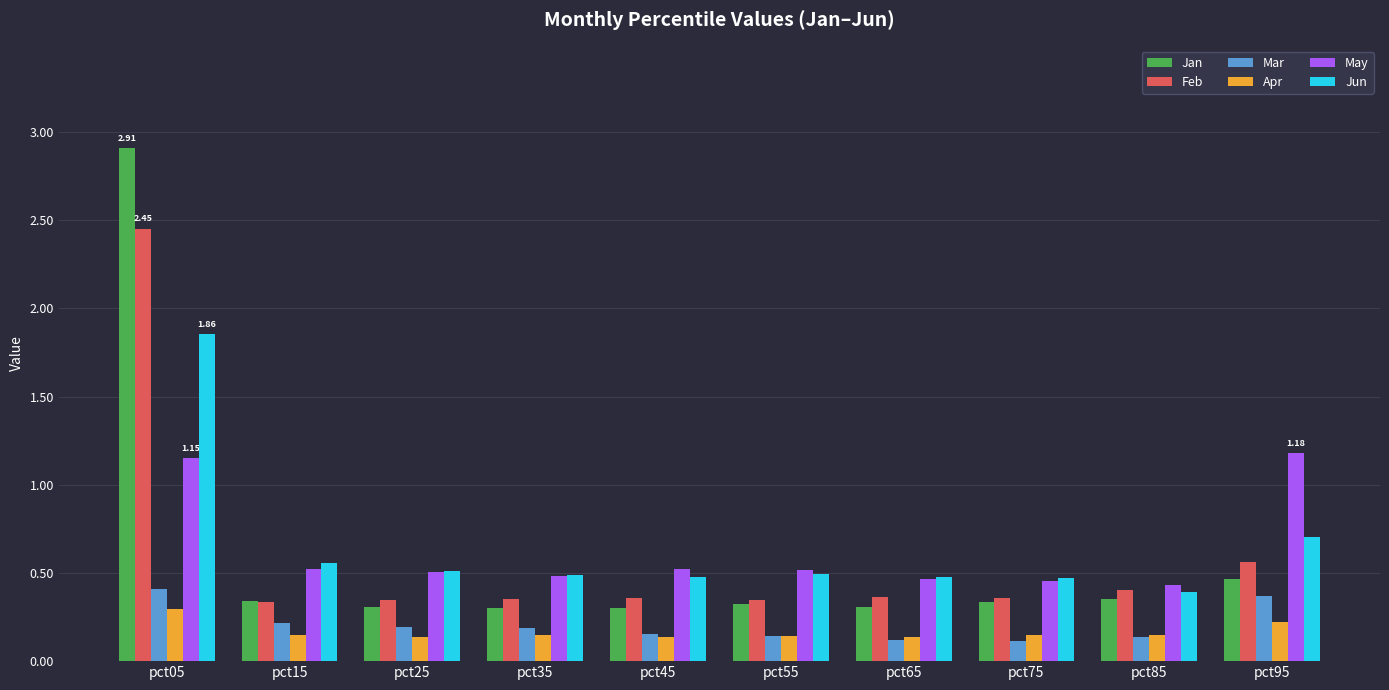

At how many categories does at least one series exceed 0?

10